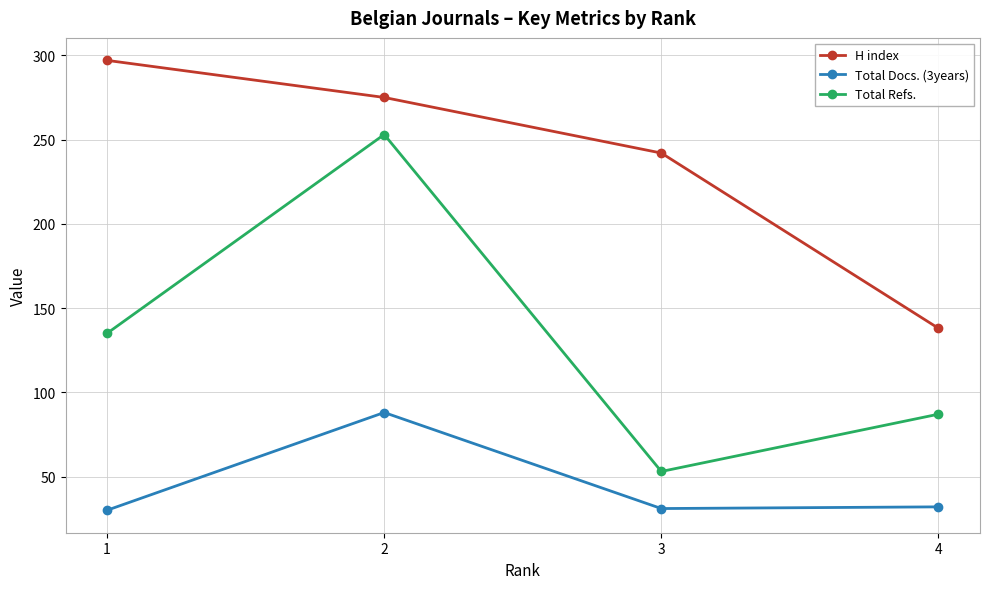

What are all the series names shown in the legend?

H index, Total Docs. (3years), Total Refs.